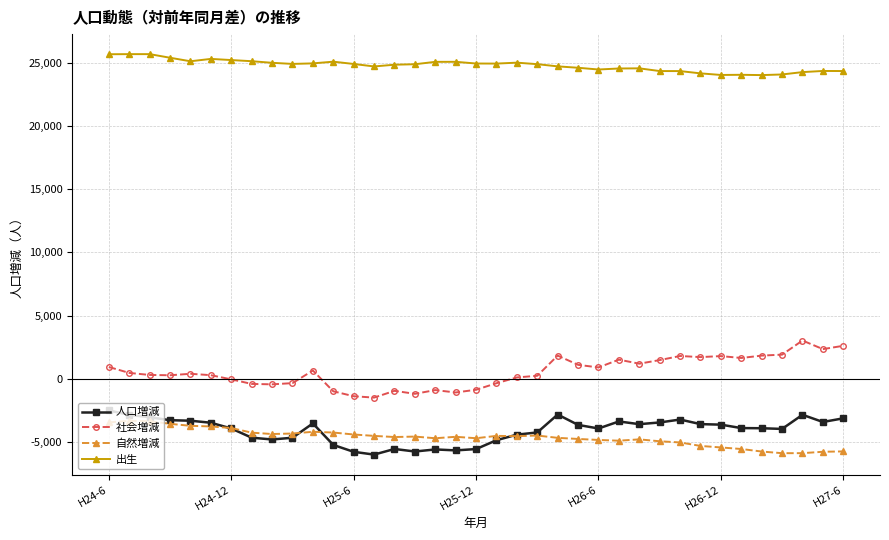

What are all the series names shown in the legend?

人口増減, 社会増減, 自然増減, 出生